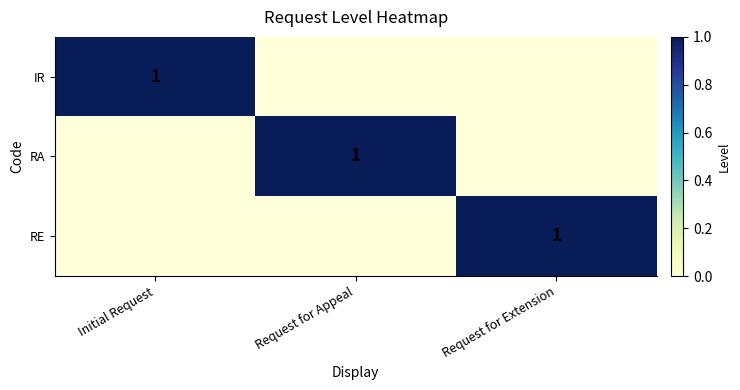

True or false: RE has a value of 1 at Request for Extension.

True